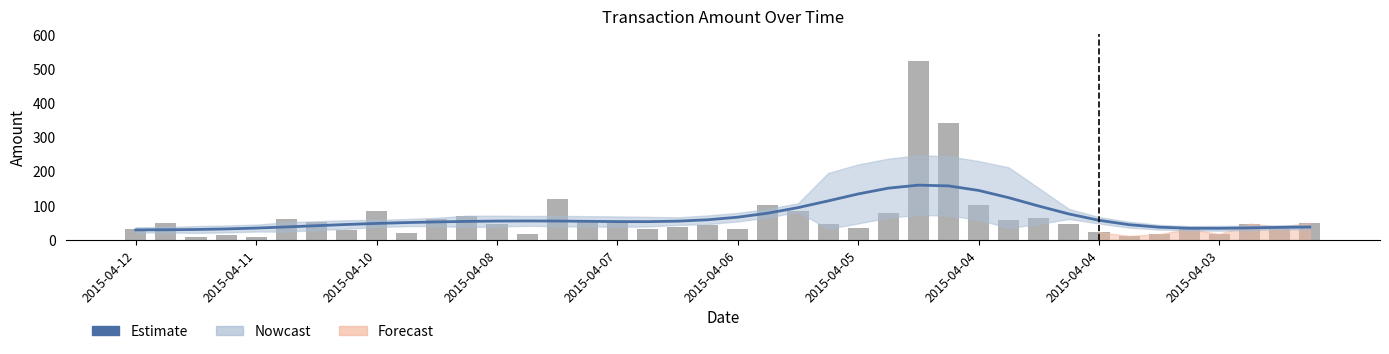

What is the label of the 2nd bar from the left?

2015-04-11